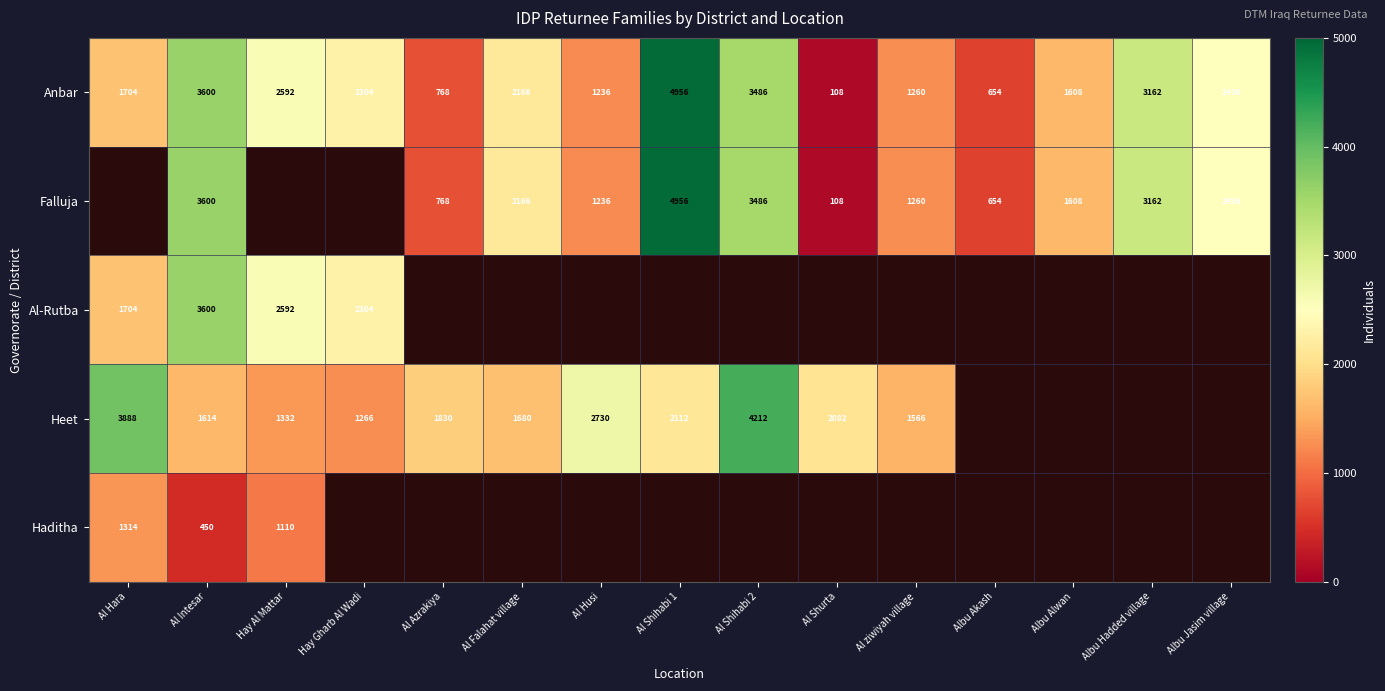

Is it true that Anbar equals 1576 at Albu Jasim village?

False